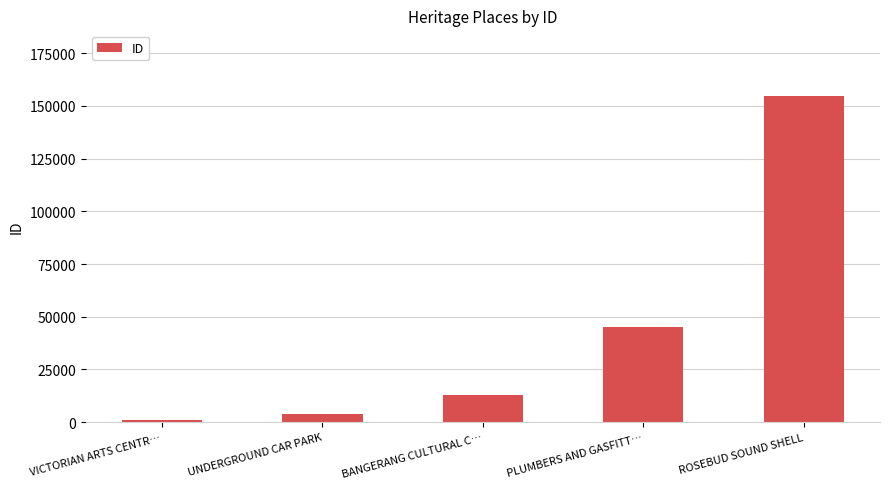

What is the label of the 1st bar from the left?

VICTORIAN ARTS CENTR…